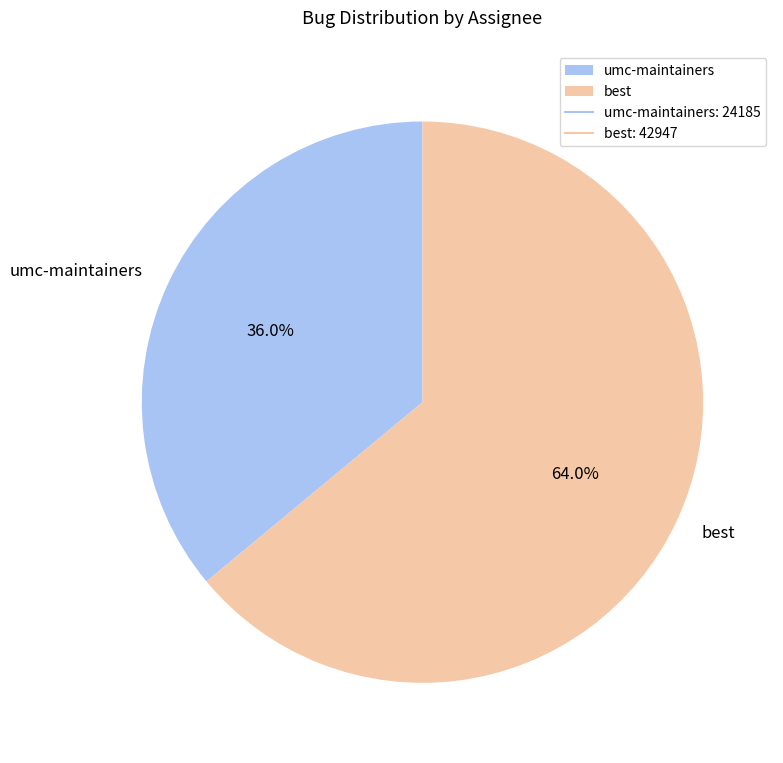

Between best and umc-maintainers, which is larger?

best